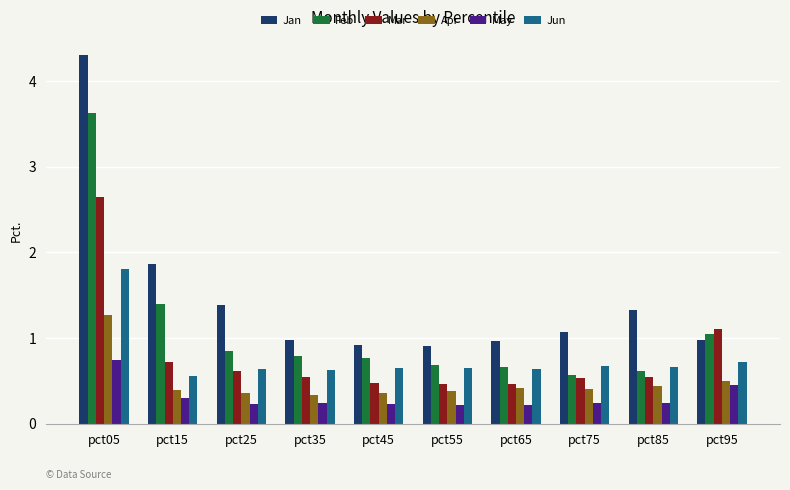

At how many categories does at least one series exceed 0?

10